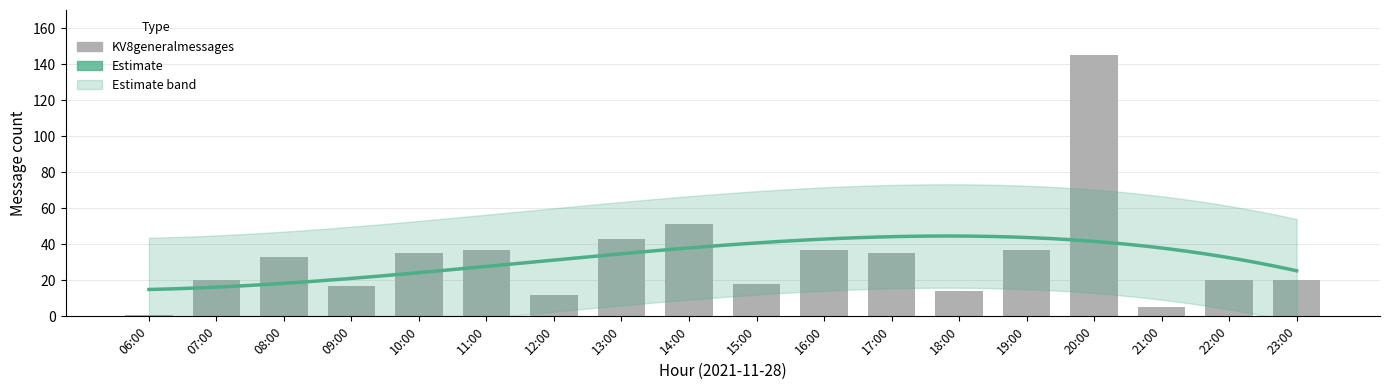

Rank the categories by value from lowest to highest.

06:00, 21:00, 12:00, 18:00, 09:00, 15:00, 07:00, 22:00, 23:00, 08:00, 10:00, 17:00, 11:00, 16:00, 19:00, 13:00, 14:00, 20:00